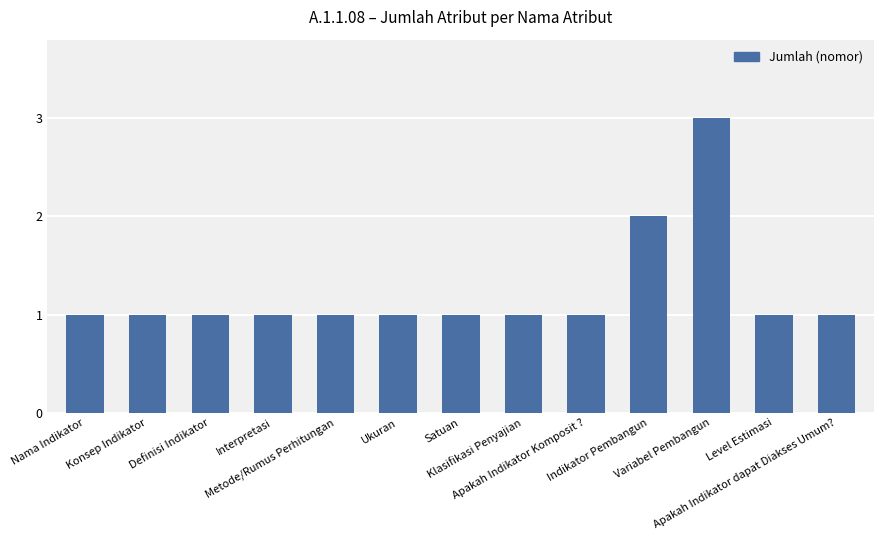

What is the value of the 8th bar from the left?

1